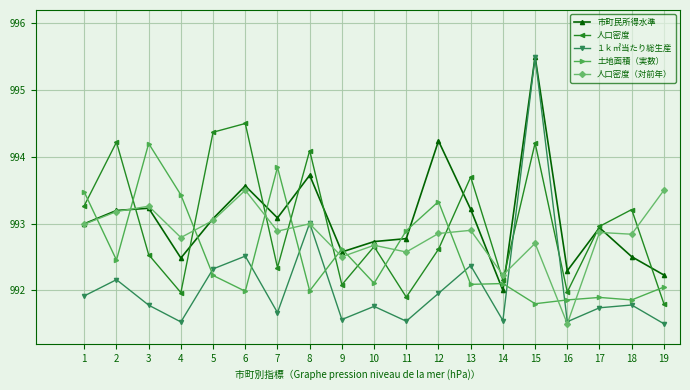

True or false: 人口密度（対前年） has a value of 993.0 at 5.

True